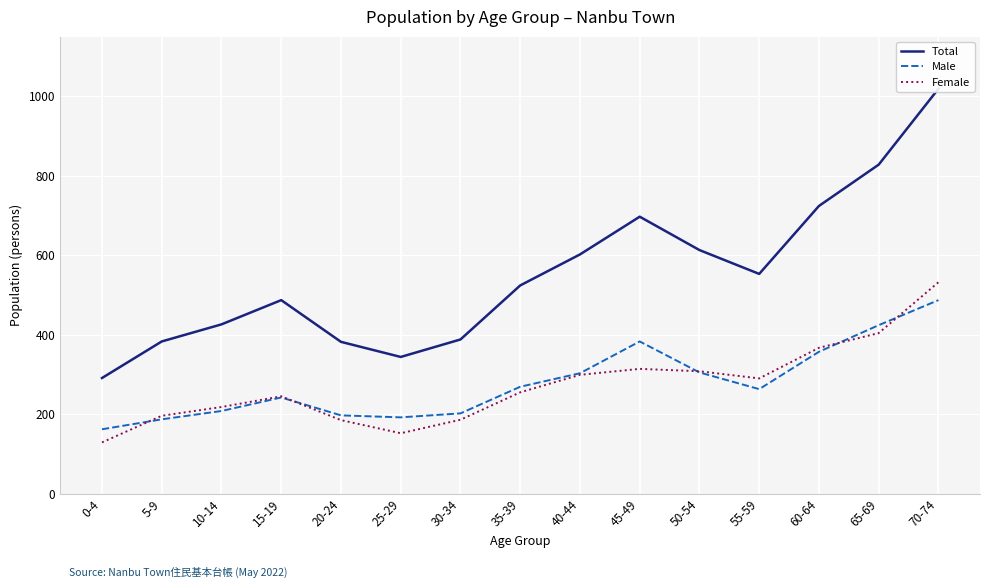

True or false: Male and Female intersect in this chart.

True